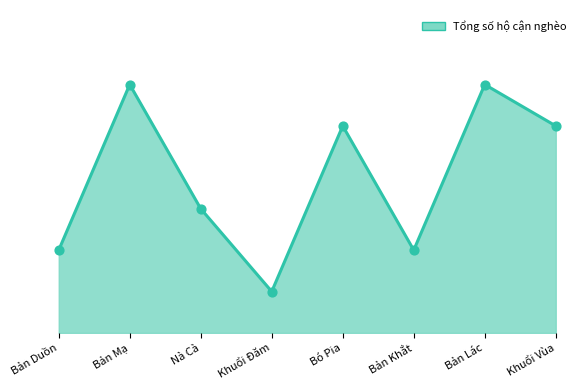

Between Bản Lác and Khuổi Đăm, which is larger?

Bản Lác